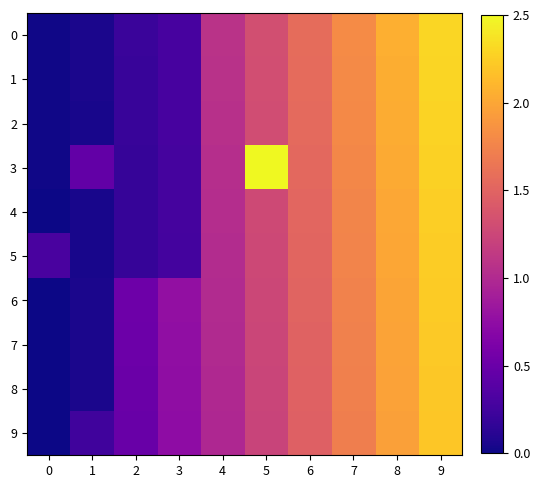

Between 4 and 5, which series saw the biggest shift?

3